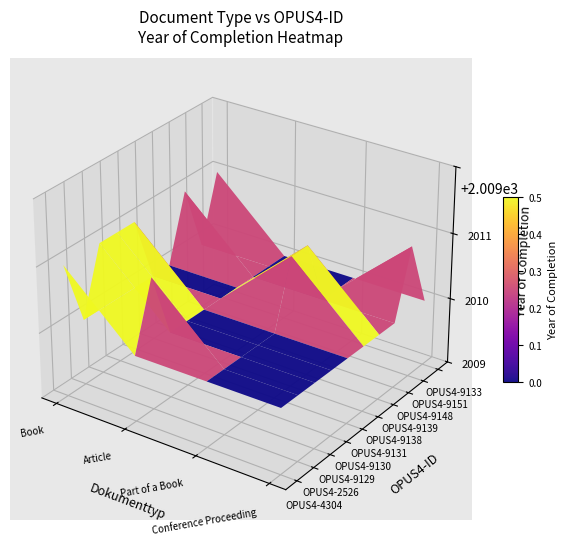

At which category is the sum across all series the highest?

Book